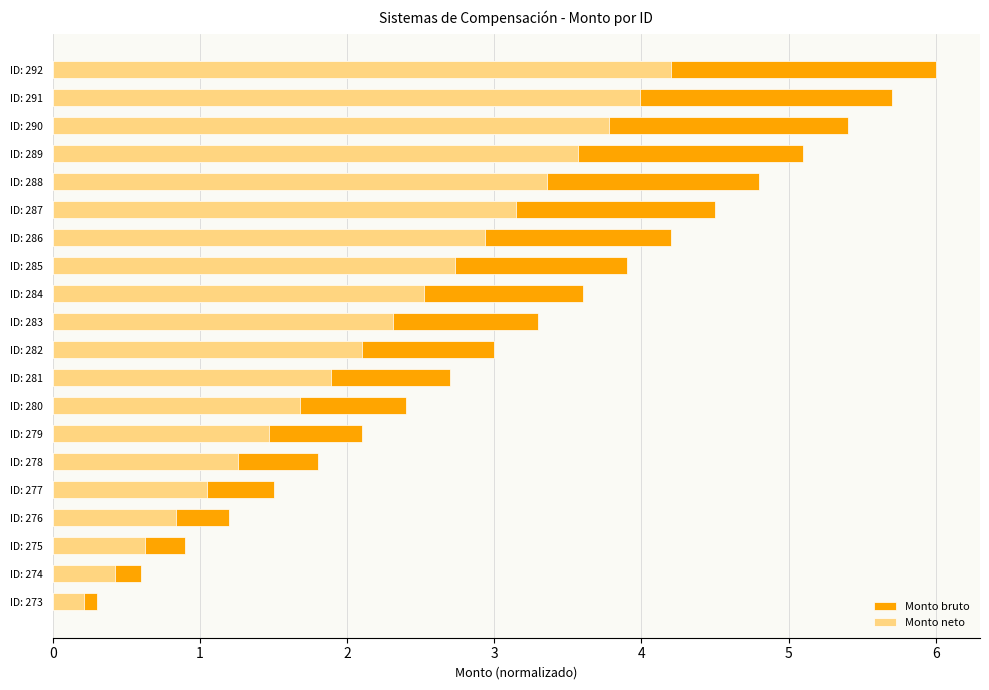

What is the sum of the Monto bruto values at ID: 289 and ID: 288?

9.9